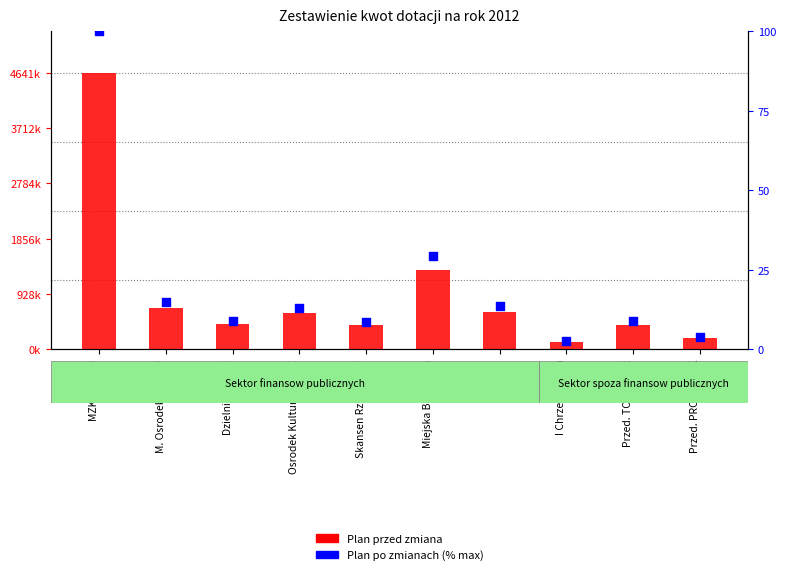

Which series contains the lowest Y value?

Plan po zmianach (% max)